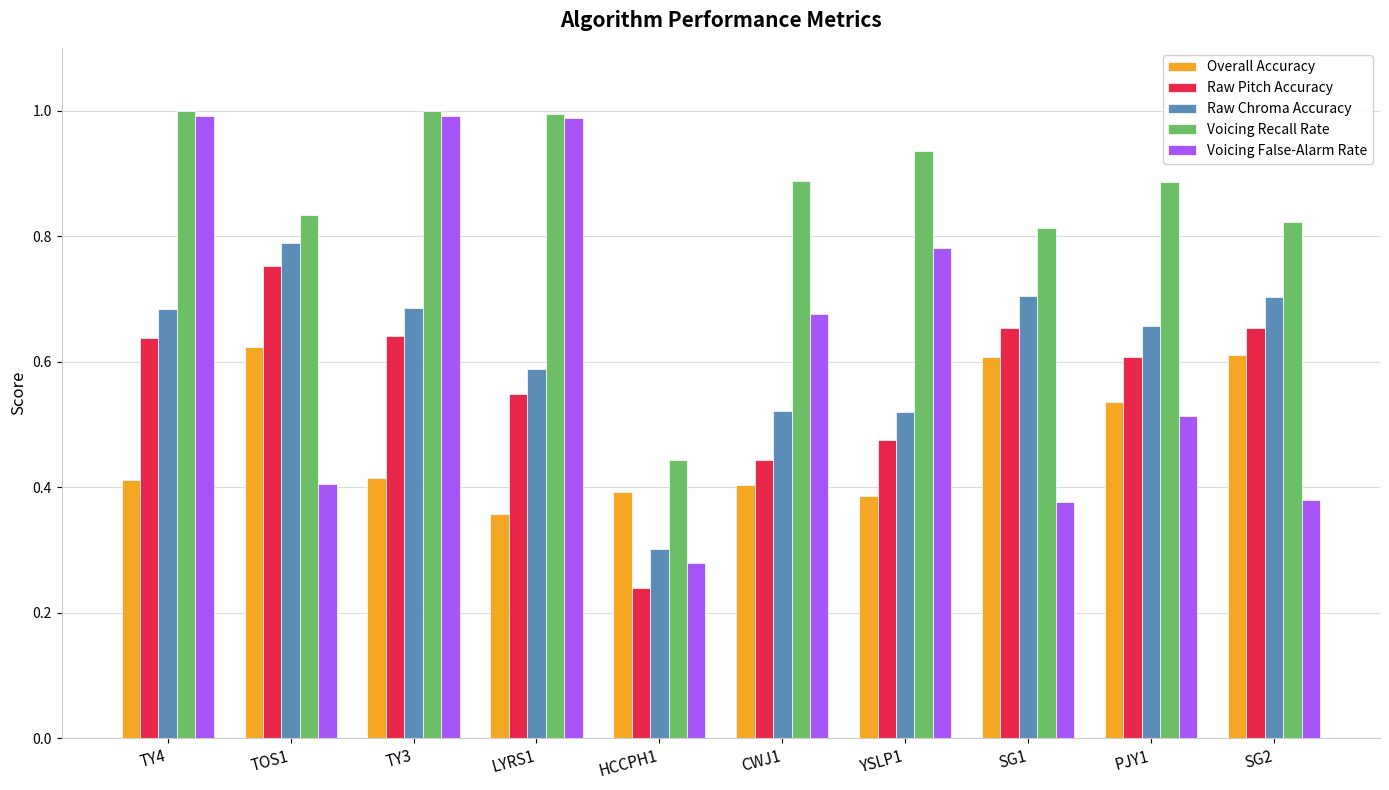

At which label does Voicing False-Alarm Rate reach its minimum?

HCCPH1